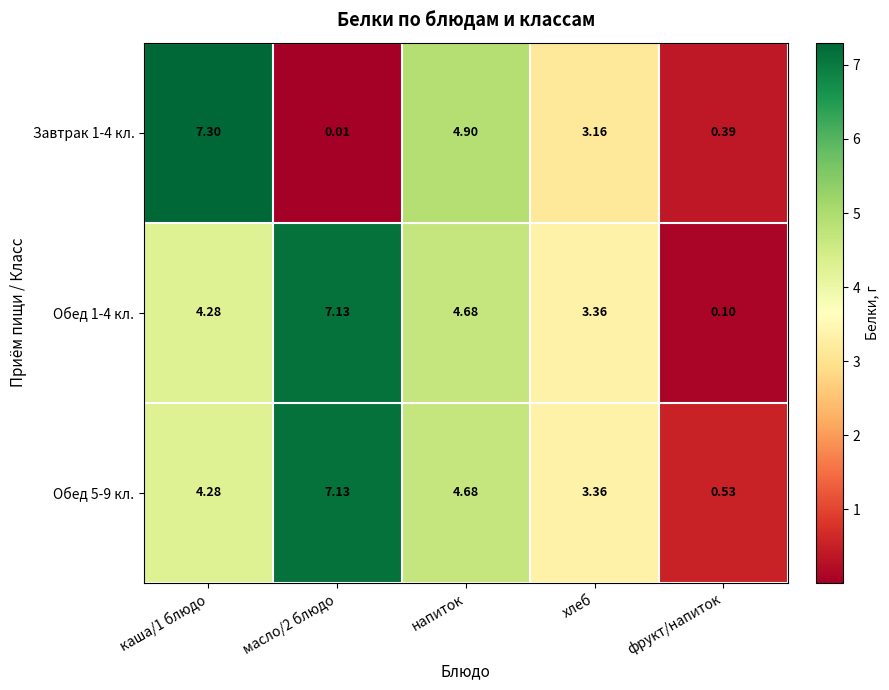

Is the value of Обед 5-9 кл. at масло/2 блюдо greater than the value of Обед 1-4 кл. at хлеб?

Yes